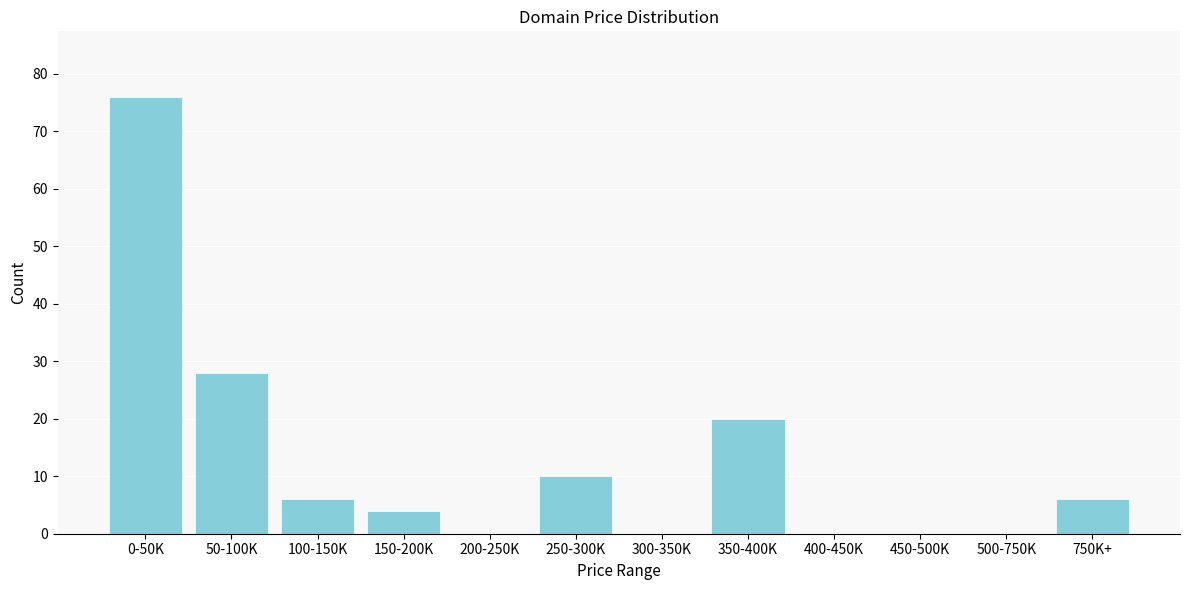

Reading left to right, transcribe all the data shown in this chart.

0-50K=76	50-100K=28	100-150K=6	150-200K=4	200-250K=0	250-300K=10	300-350K=0	350-400K=20	400-450K=0	450-500K=0	500-750K=0	750K+=6